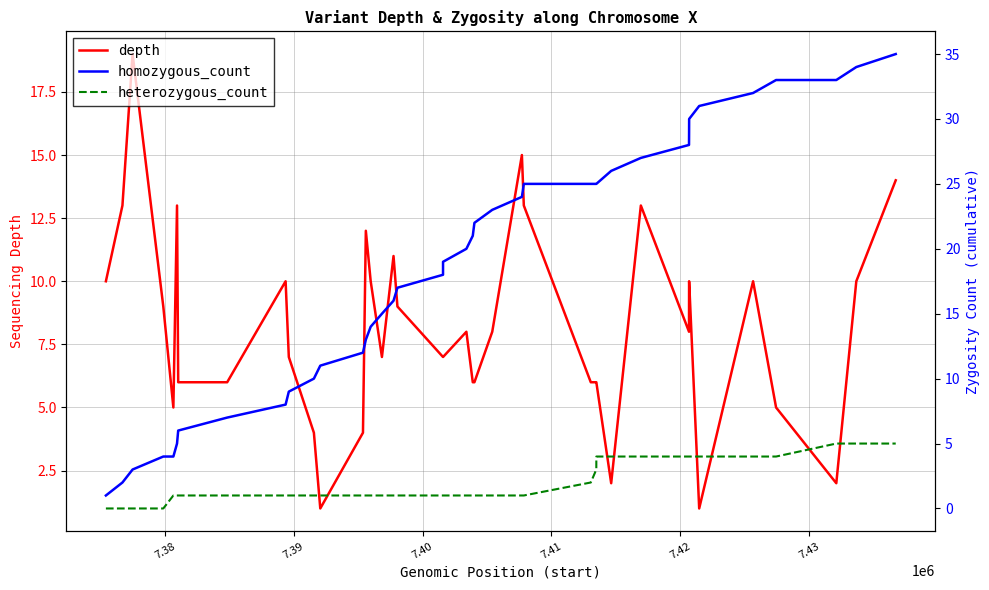

Rank the series by their maximum value, from highest to lowest.

homozygous_count, depth, heterozygous_count